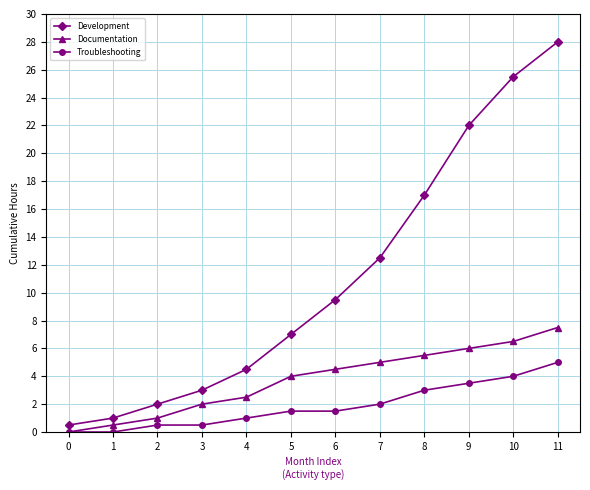

How many lines are shown in the chart?

3